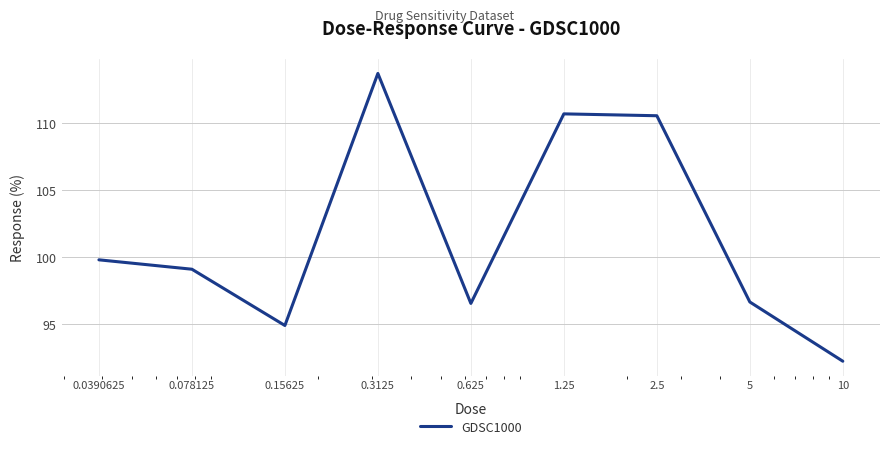

Count the number of categories in the chart.

9